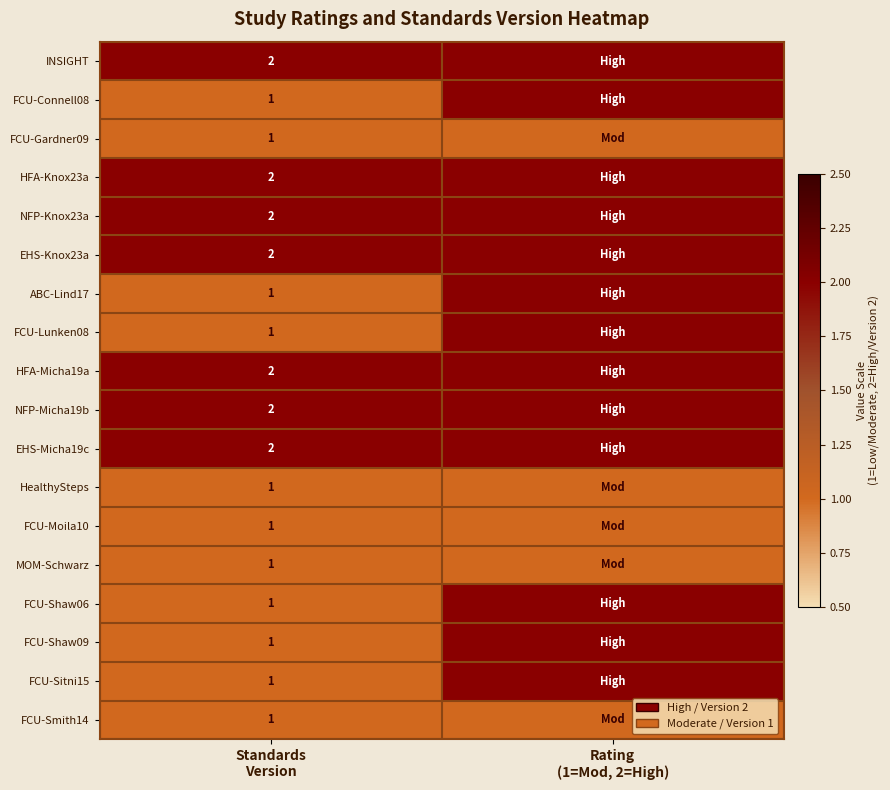

What is the lowest value of the NFP-Micha19b series?

2